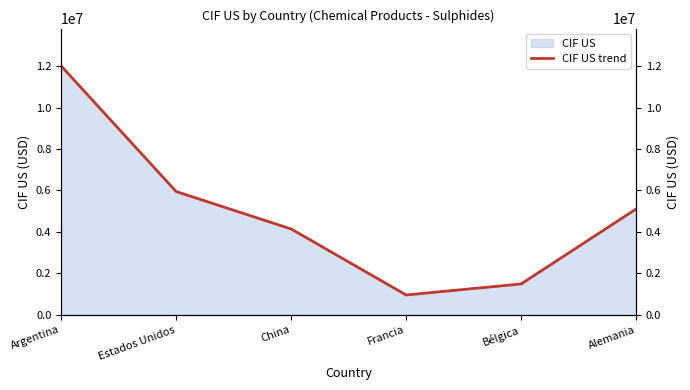

What is the difference between the second highest and second lowest values?

4459688.0